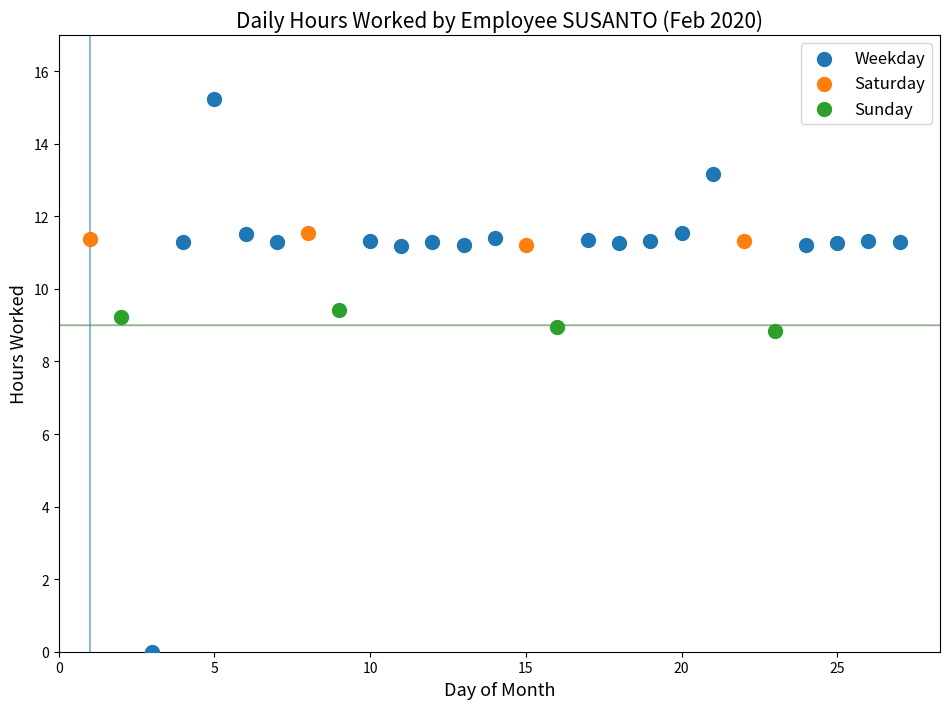

Which series contains the highest Y value?

Weekday